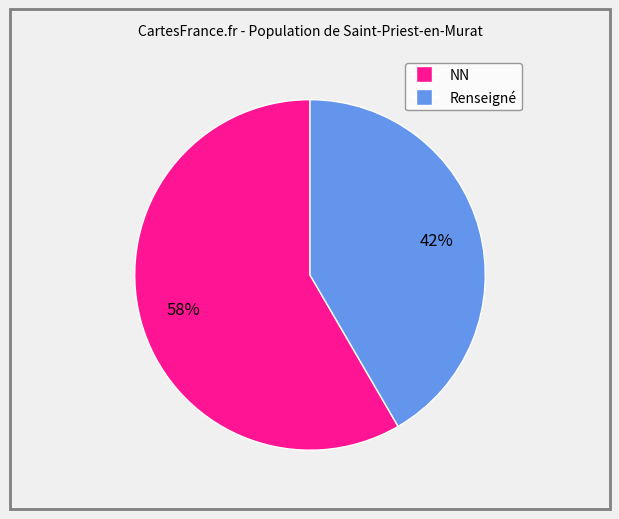

To the nearest percent, what is the average slice percentage?

50%